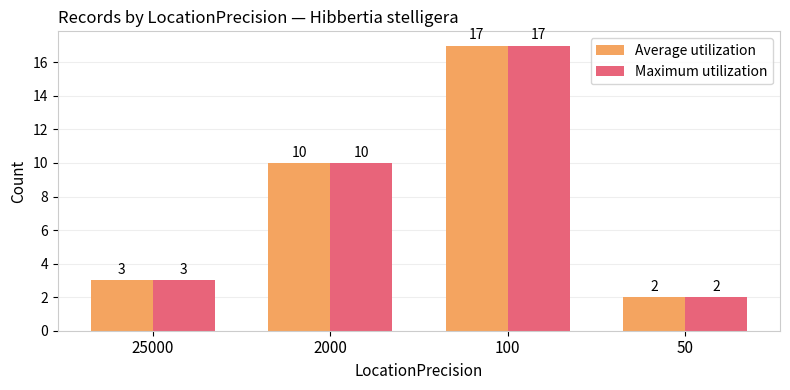

How many bars are there in each group?

2